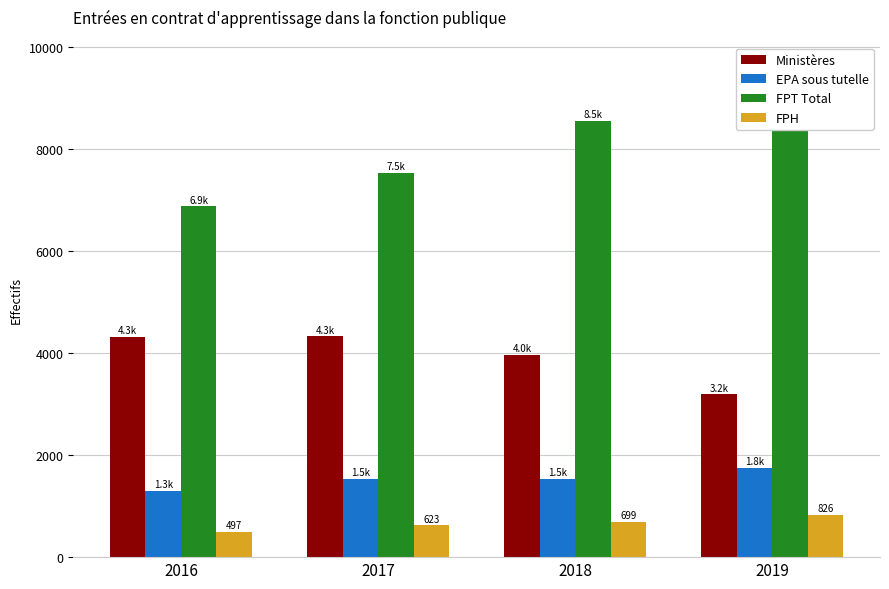

What are all the series names shown in the legend?

Ministères, EPA sous tutelle, FPT Total, FPH